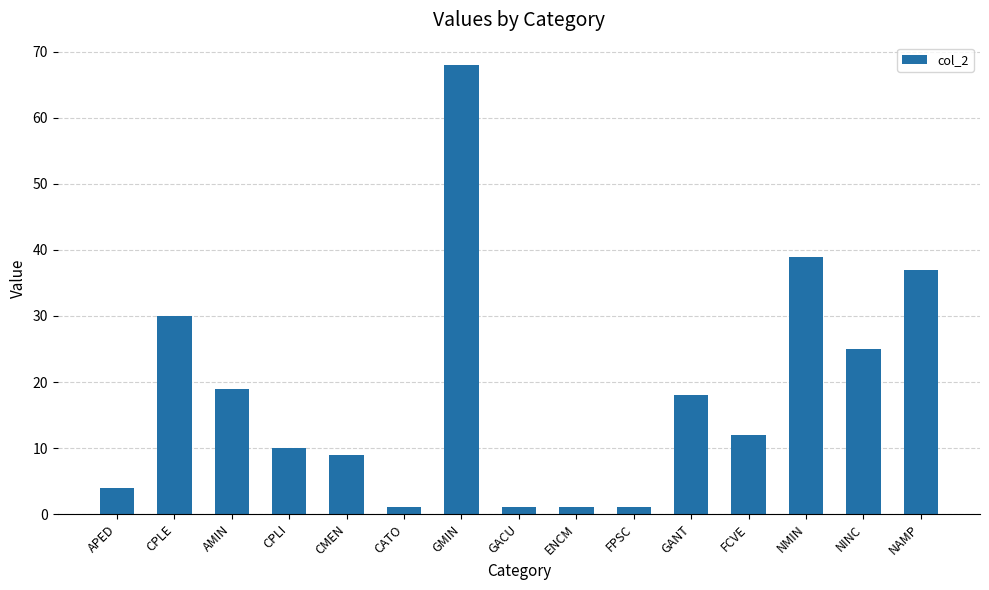

What is the sum of all values?

275